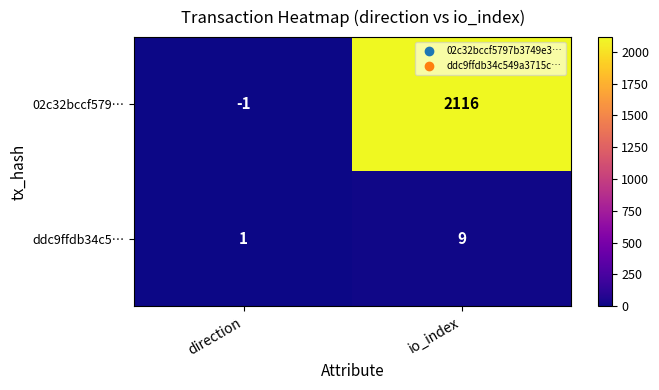

Which series has the largest total across all categories?

02c32bccf579…